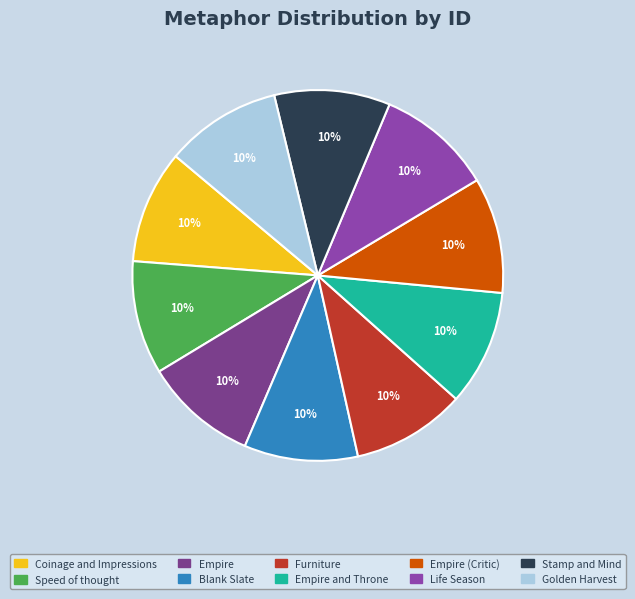

To the nearest percent, what percentage of the pie is Golden Harvest?

10%